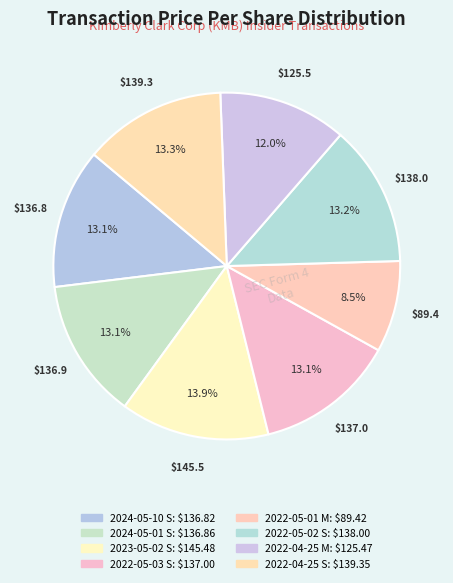

What is the largest slice in the pie chart?

2023-05-02 S